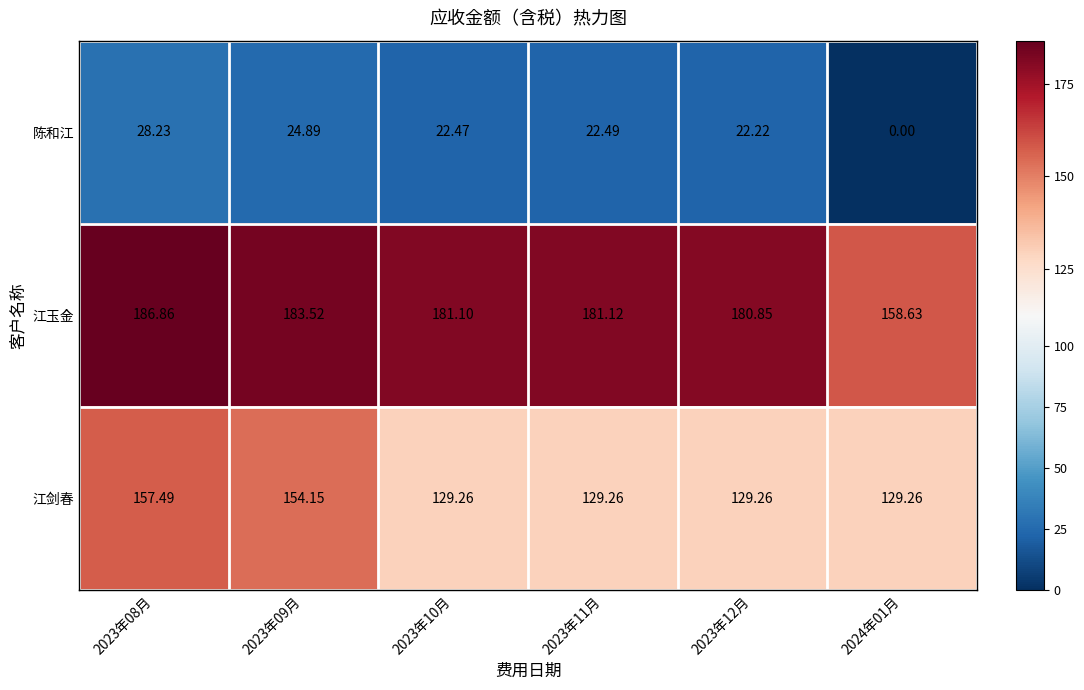

At 2023年12月, list the series in order from largest to smallest.

江玉金, 江剑春, 陈和江